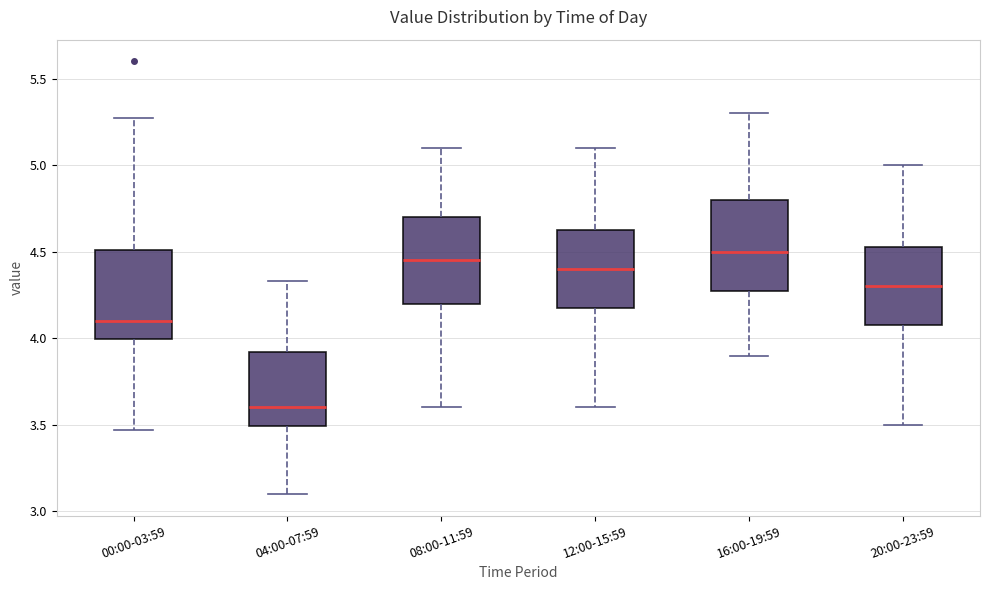

Which box has the lowest median line?

04:00-07:59